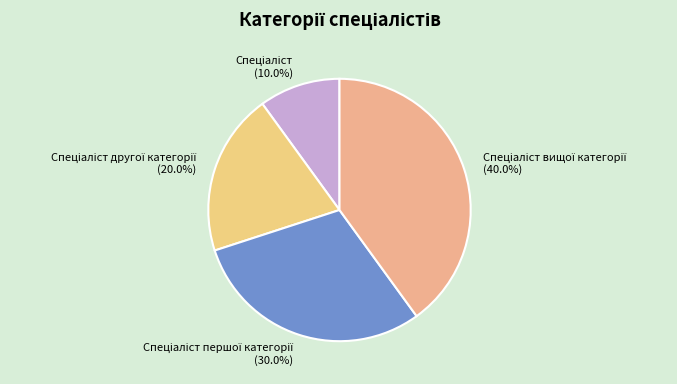

How many segments does this pie chart have?

4